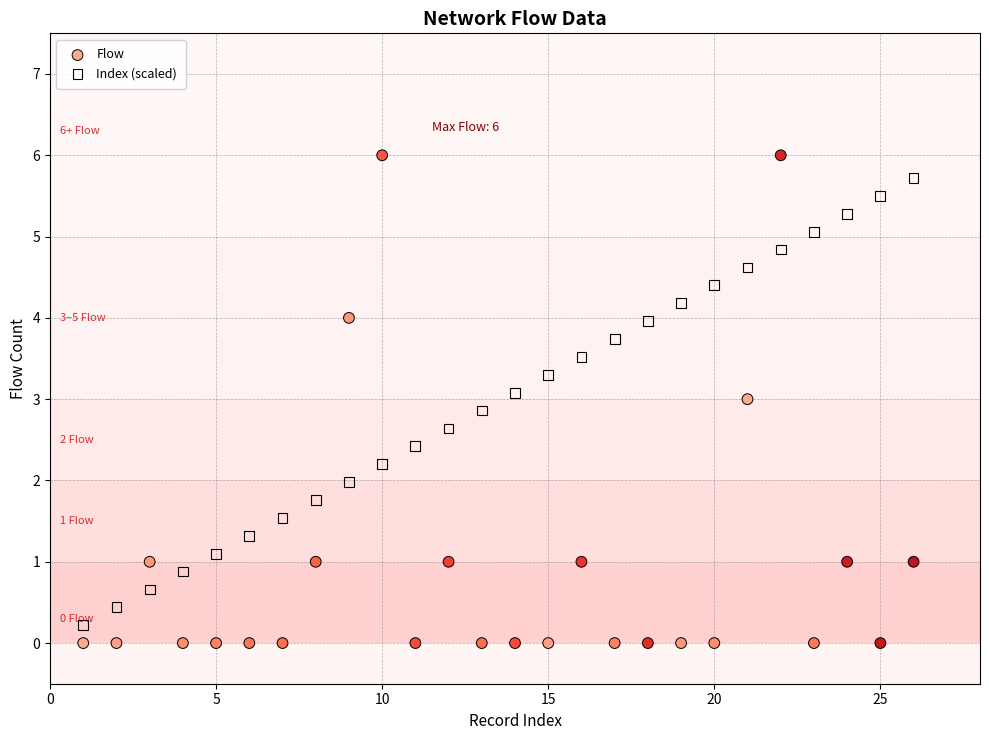

Which series has the widest spread of Y values?

Flow